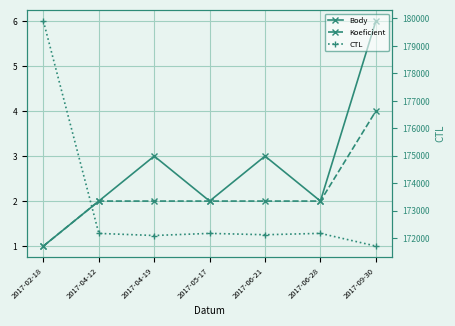

At which category is the sum across all series the highest?

2017-02-18